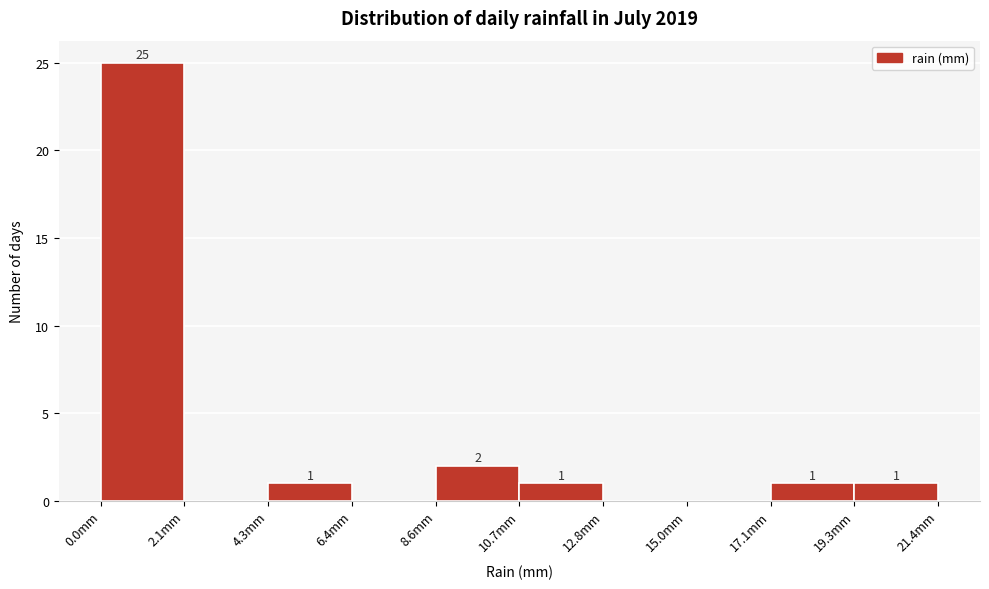

Which range on the x-axis has the tallest bar?

0.0 to 2.0